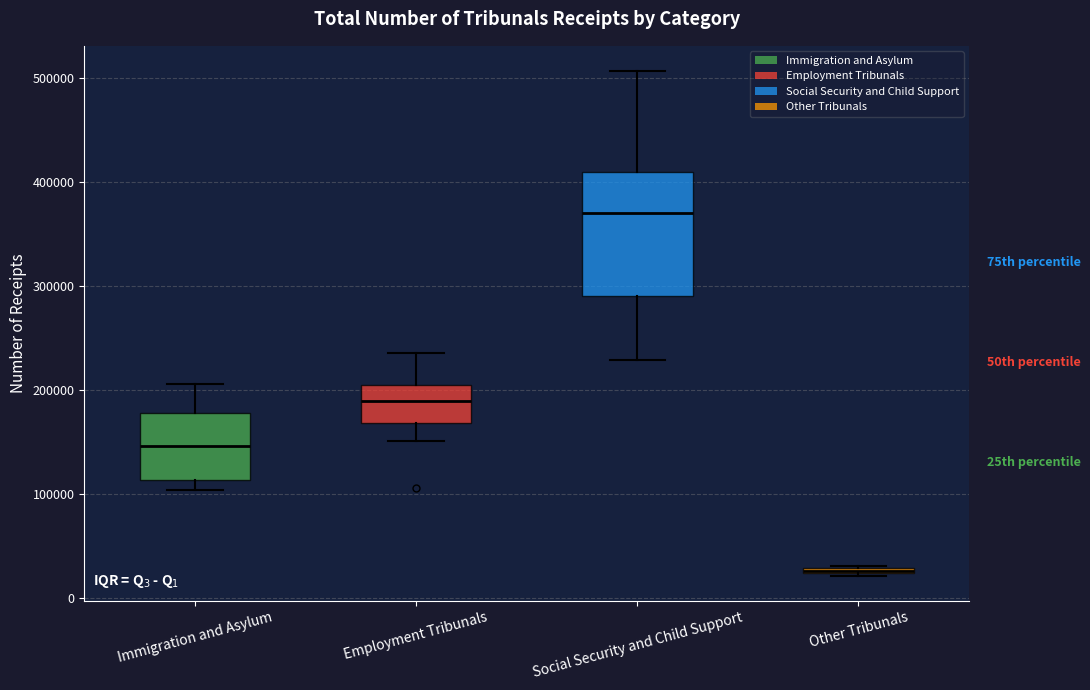

Comparing the boxes themselves (not the whiskers), which one is the tallest?

Social Security and Child Support